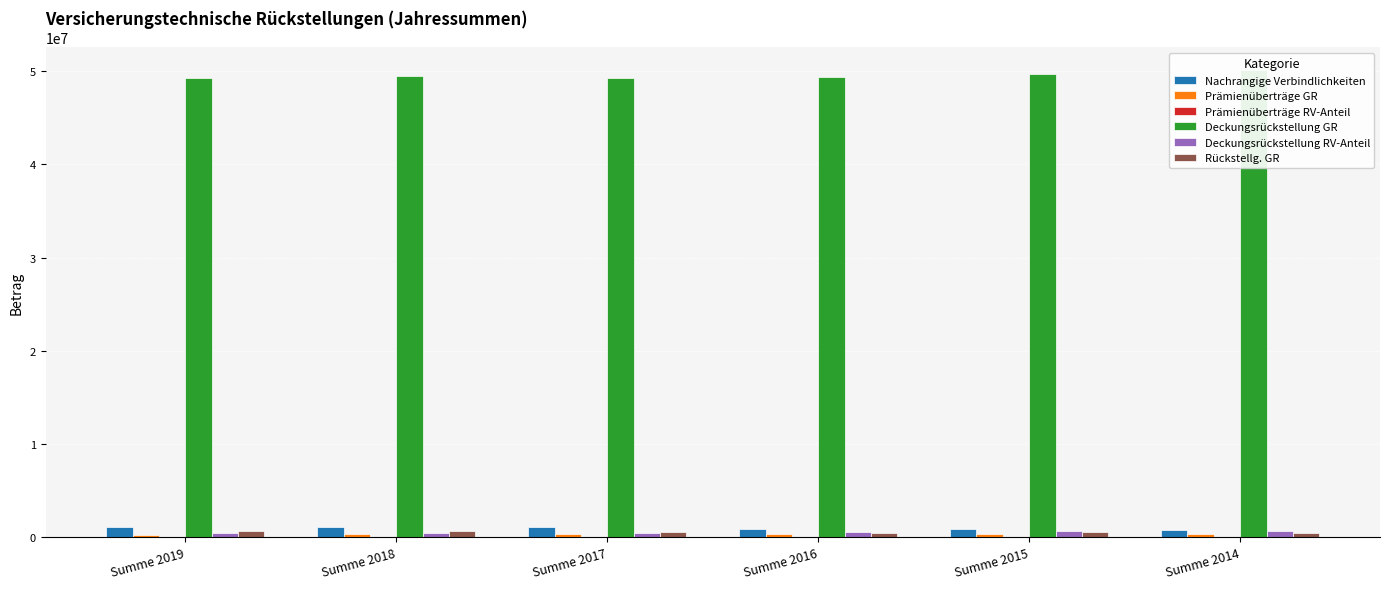

Between Summe 2015 and Summe 2014, which series saw the biggest shift?

Deckungsrückstellung GR